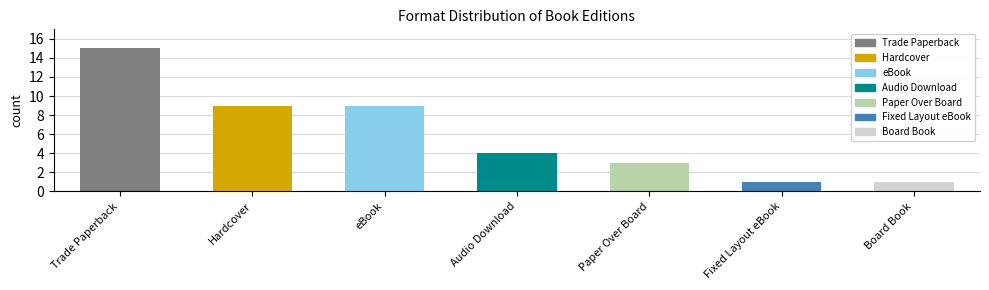

Where is the data nearest to the value 8?

Hardcover